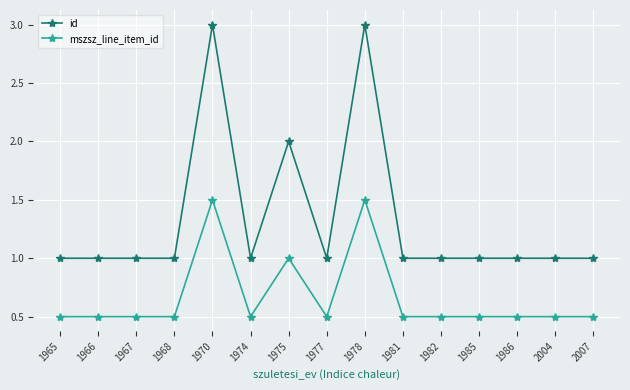

How many lines are shown in the chart?

2